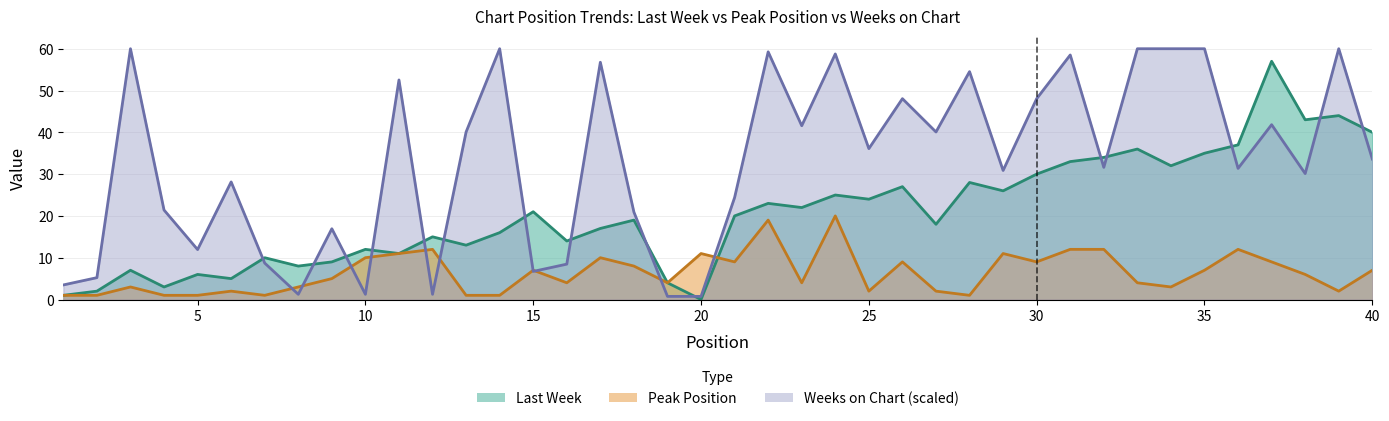

How many lines are shown in the chart?

3